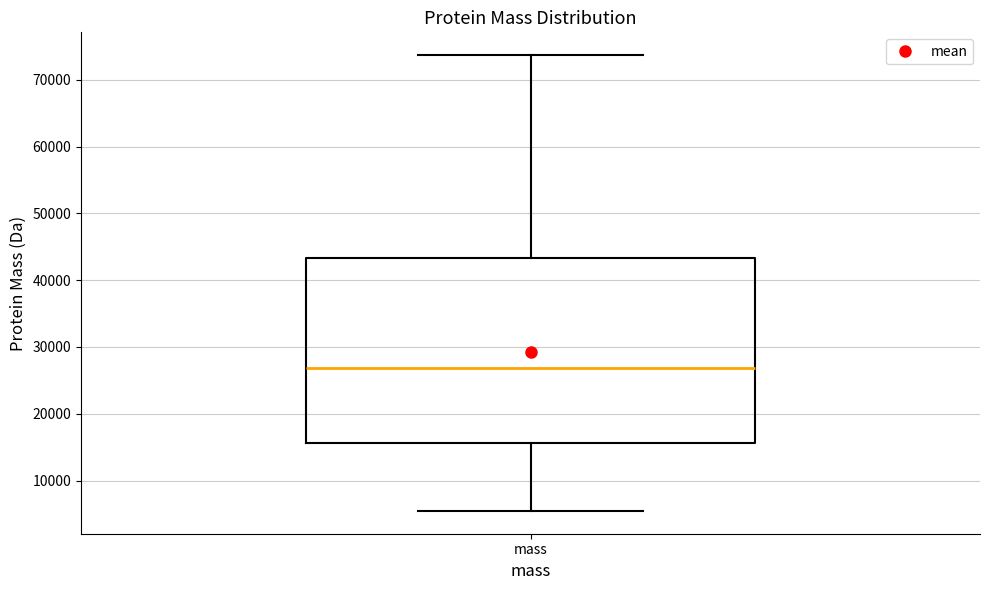

Read this box plot against the y-axis: the position of the median line, the range covered by the box, and the ends of both whiskers. The values are not printed on the chart, so give them approximately, as read against the axis.

median 27000, box 16000 to 43000, whiskers 5000 to 74000